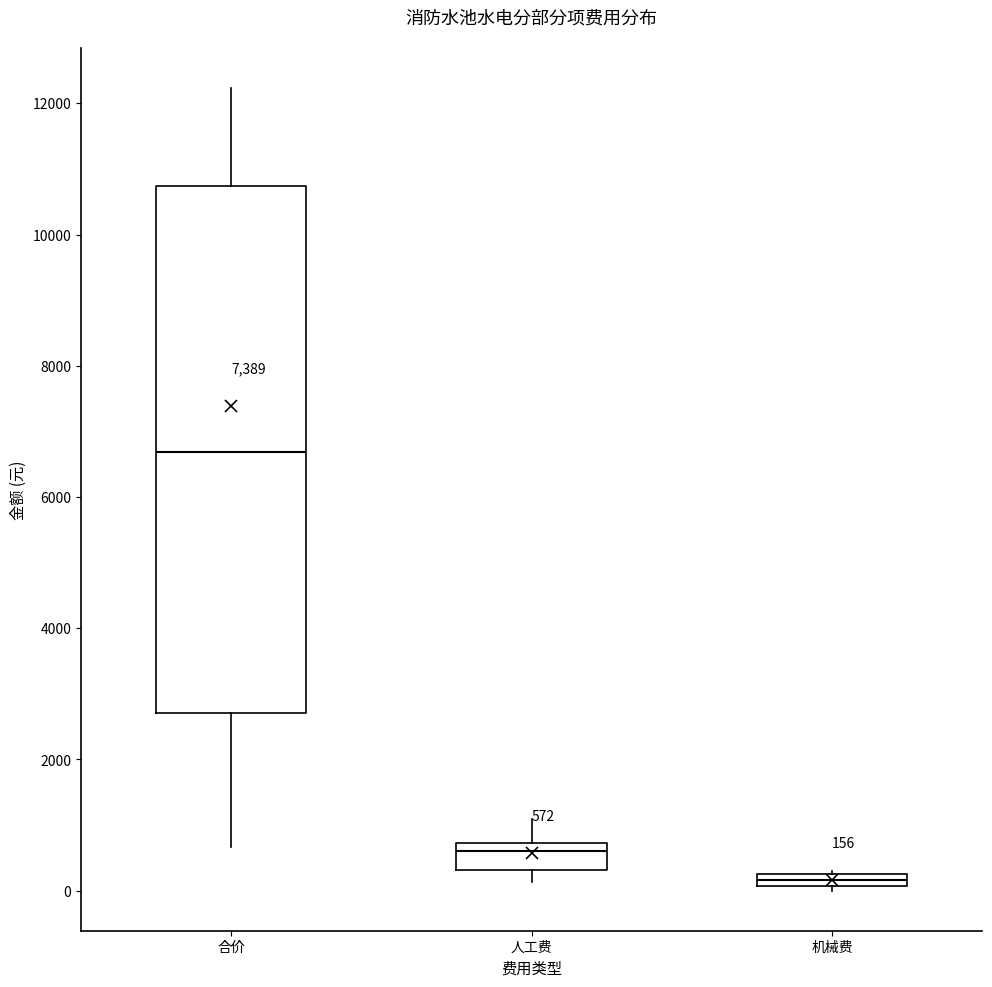

Which box's median line is the lowest?

机械费